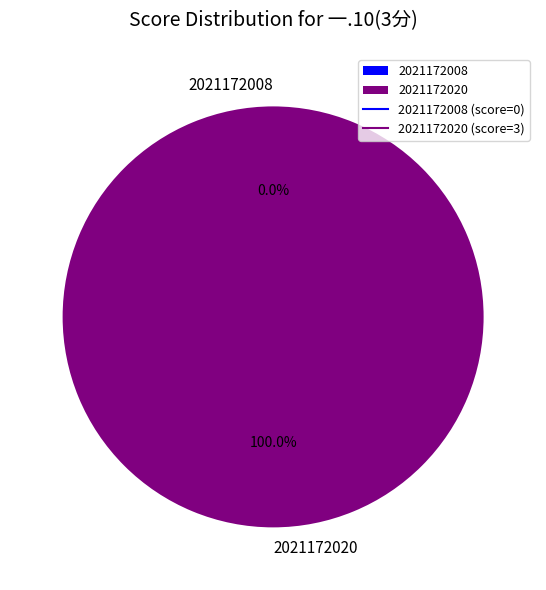

Between 2021172020 and 2021172008, which is larger?

2021172020